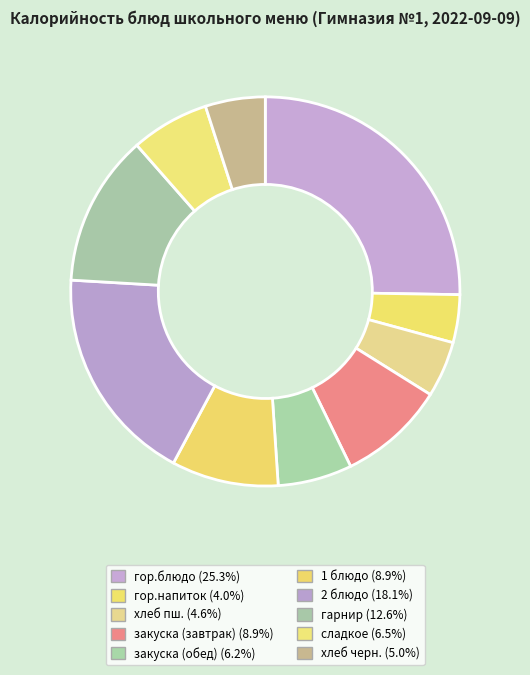

To the nearest percent, what is the average slice percentage?

10%